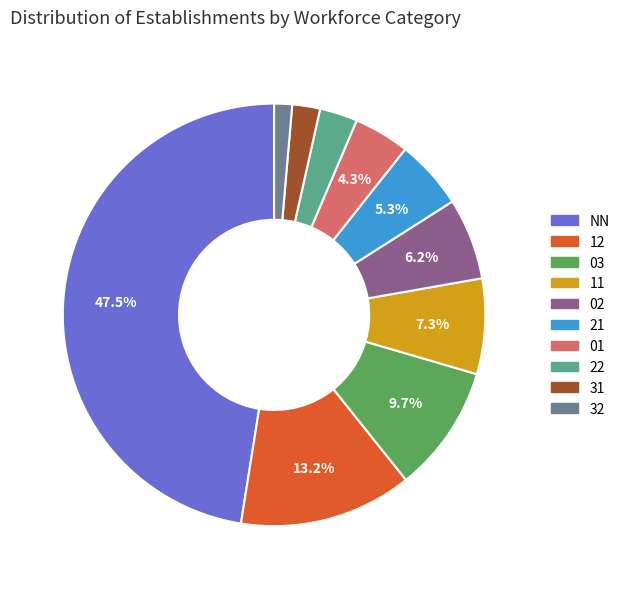

Which slice is the smallest?

32